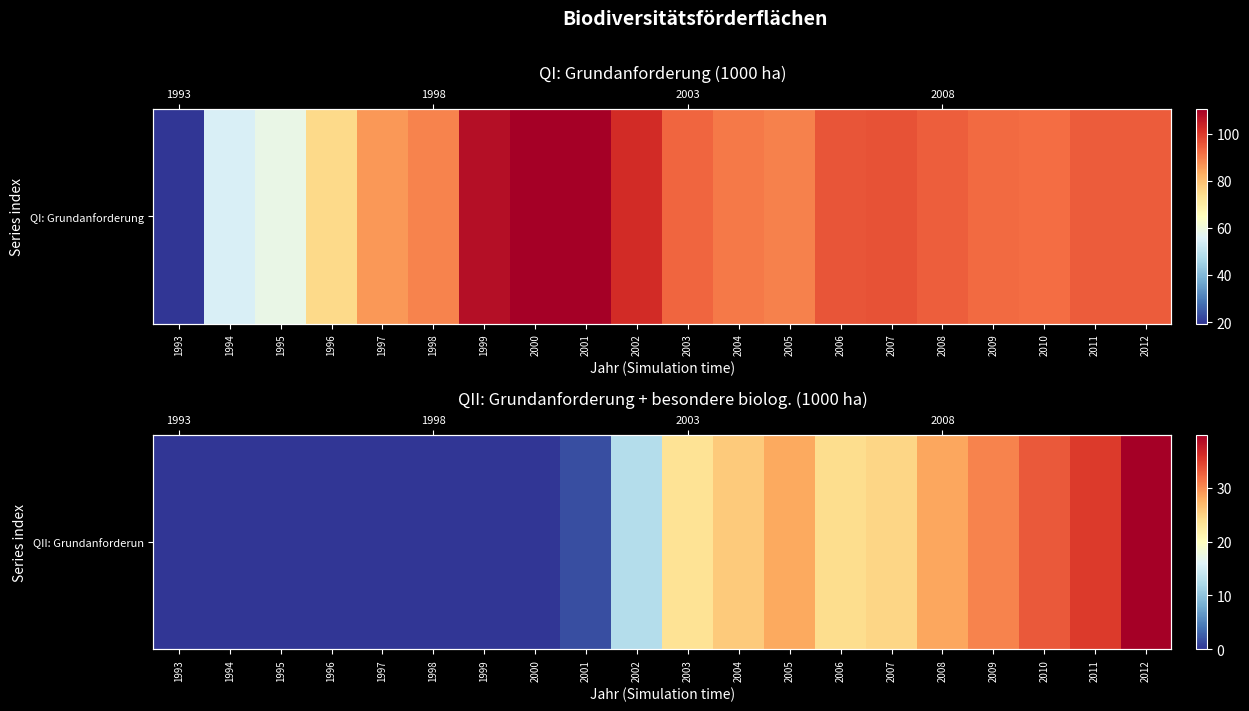

True or false: the data shows 0.0 at 1994.

True